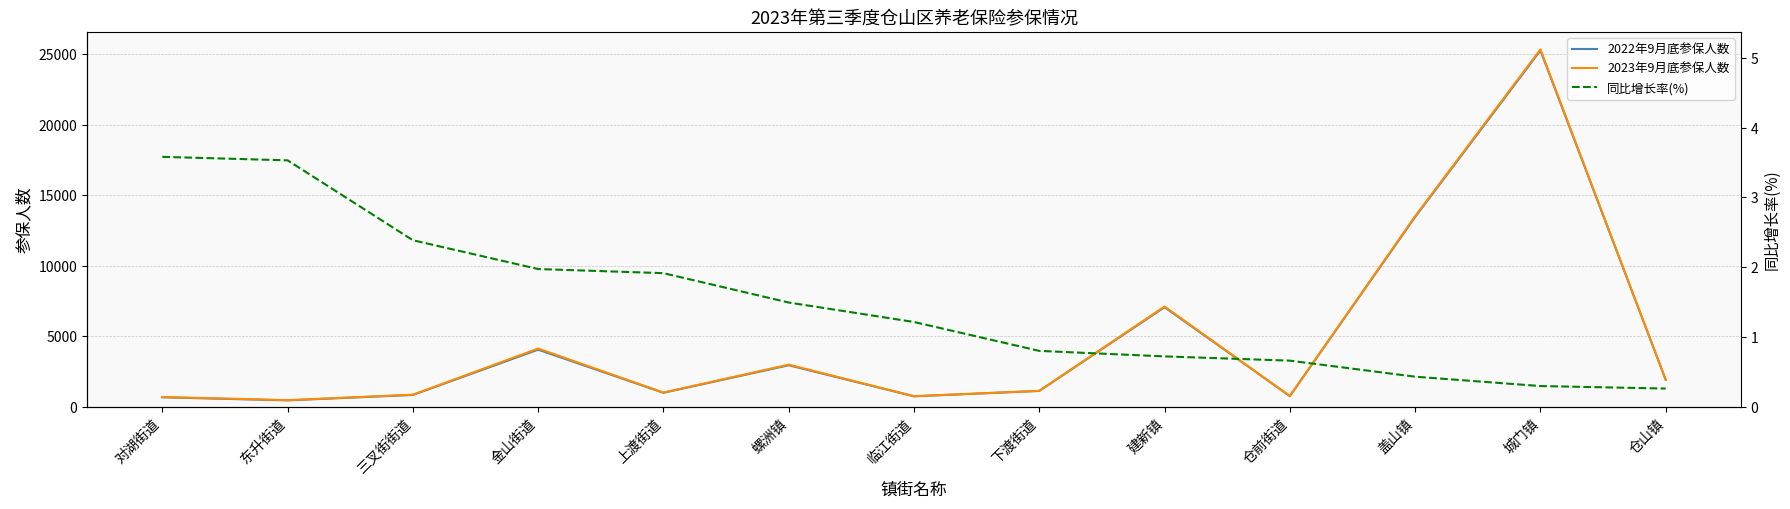

Does the chart display data point markers on the line(s)?

No